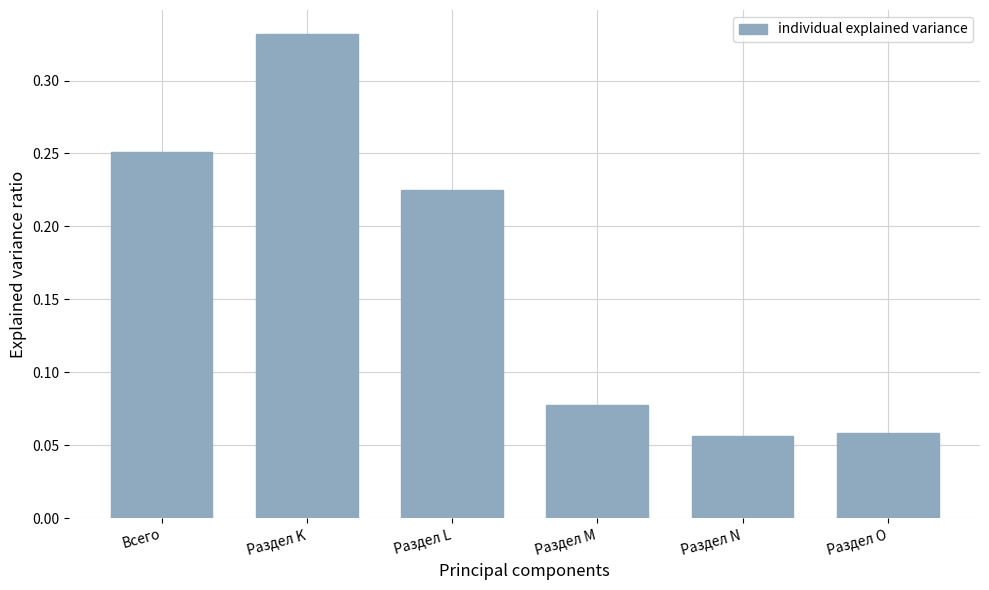

Count the values in the range 0 to 1.

6